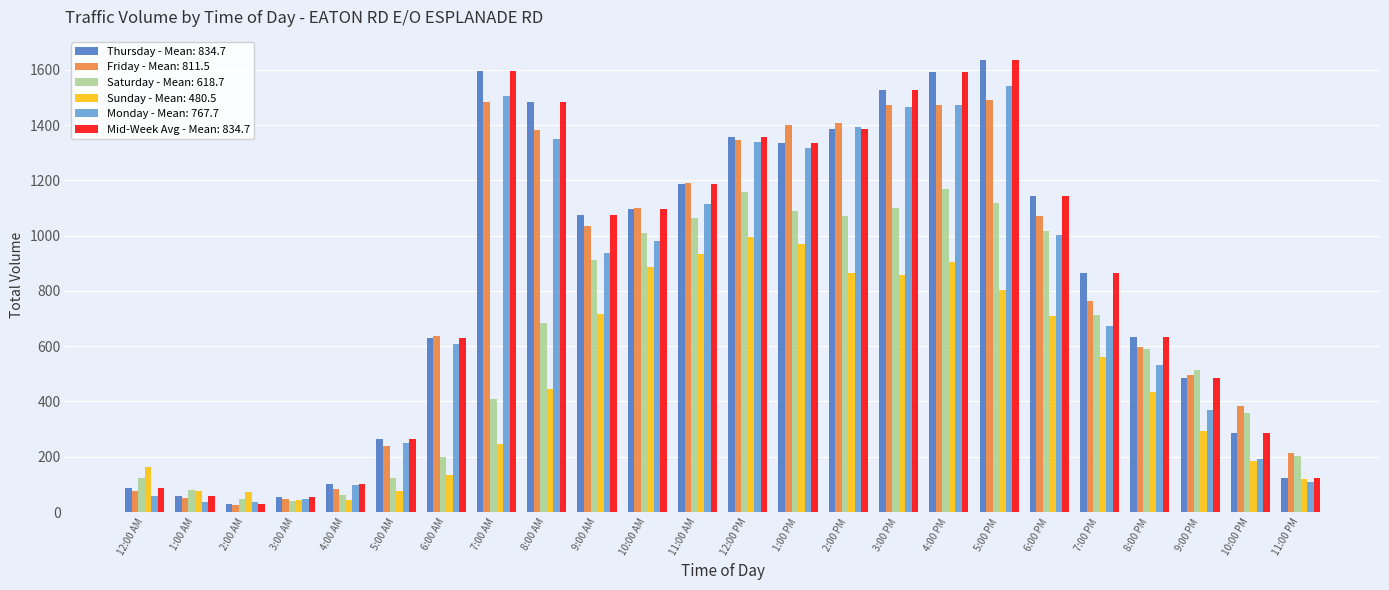

How many distinct data groups are displayed?

6